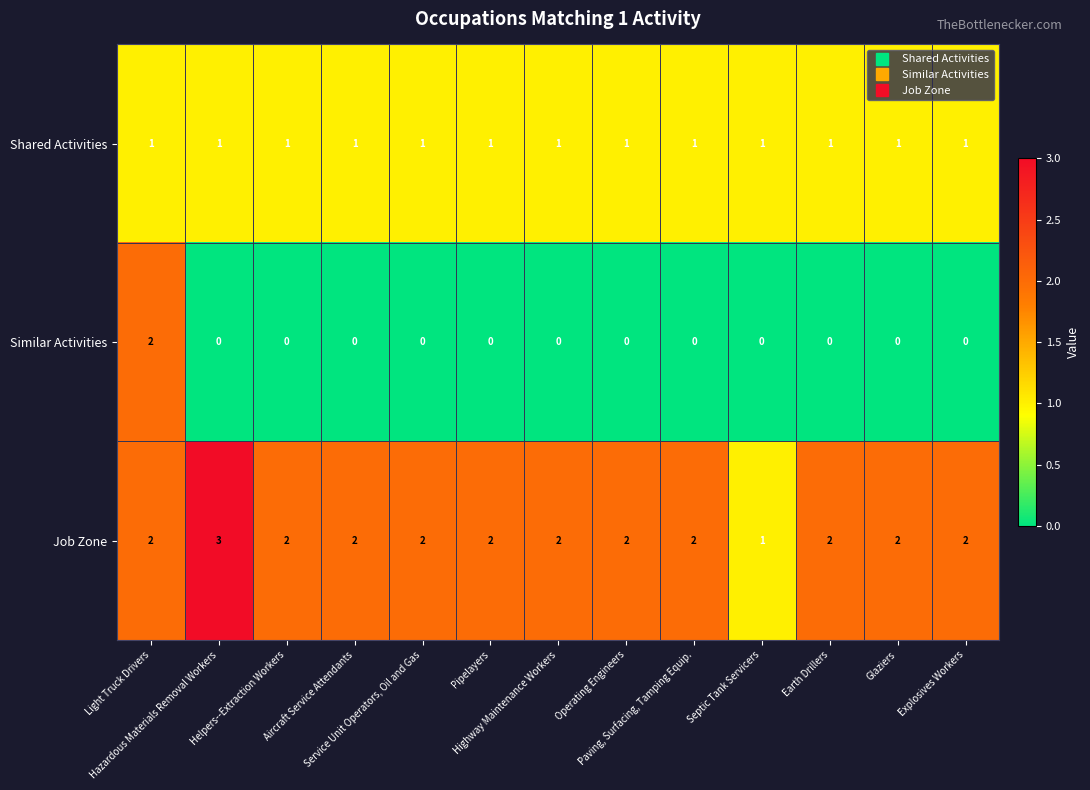

Between Light Truck Drivers and Pipelayers, which series saw the biggest shift?

Similar Activities